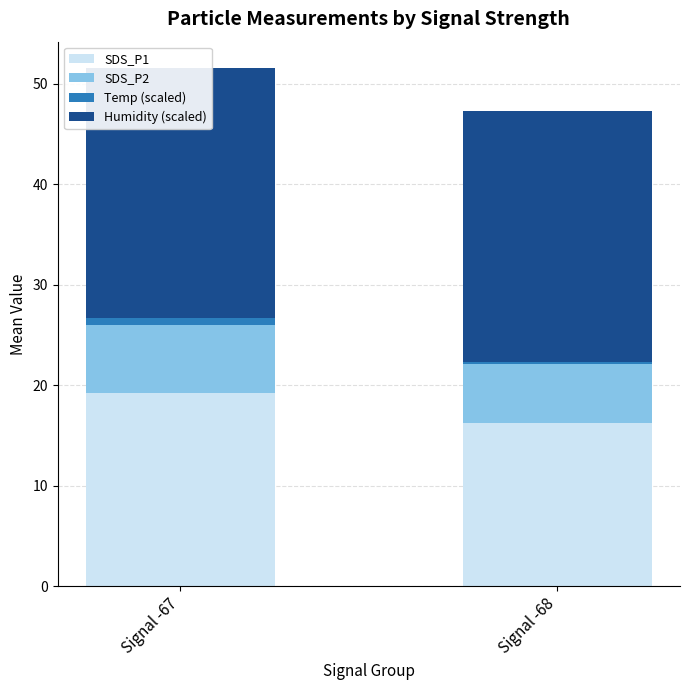

Count the number of data series in this chart.

4